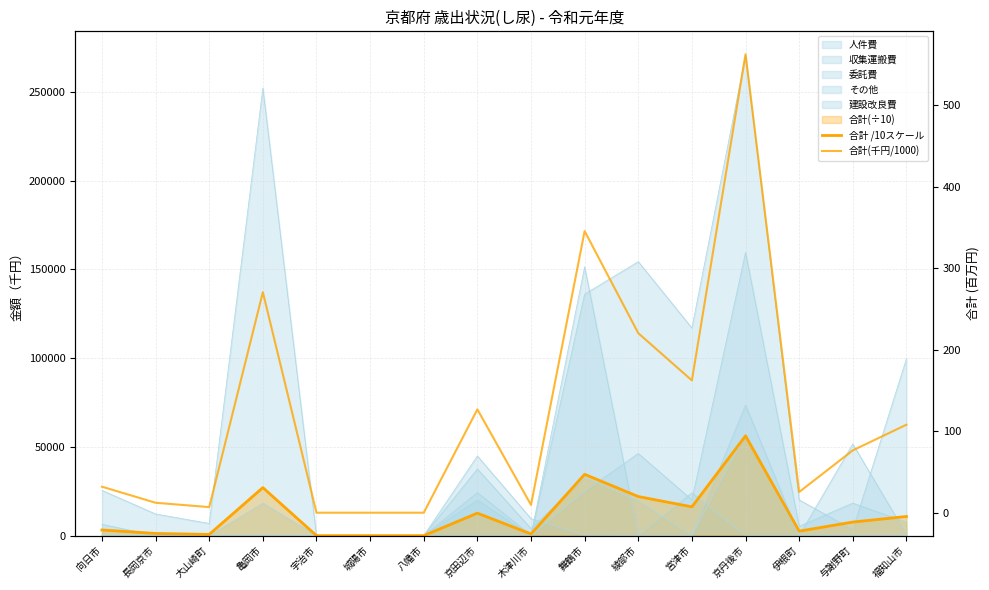

Between 宇治市 and 福知山市, which is larger?

福知山市